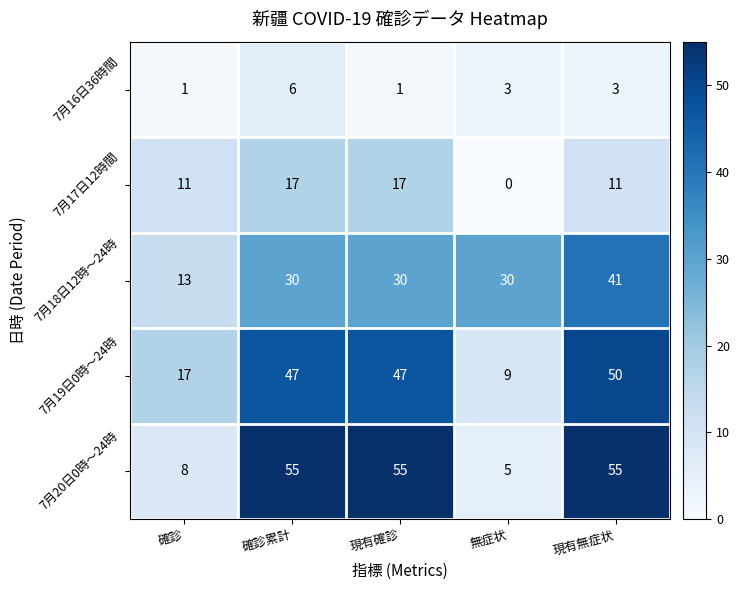

Is it true that 7月20日0時～24時 equals 91 at 確診累計?

False